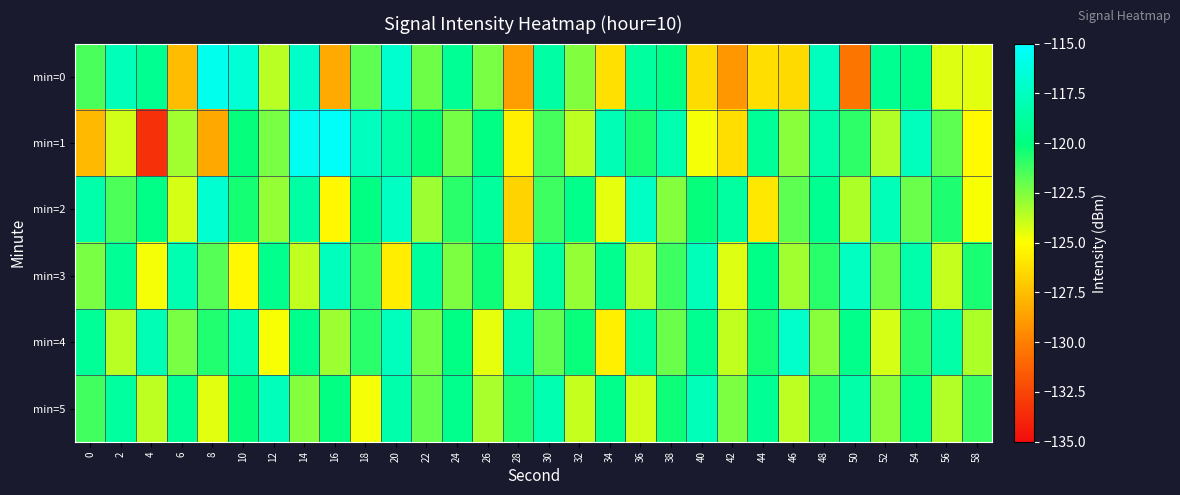

Reading right to left, extract all data points from this chart.

min=0: 58=-124.5	56=-124.3	54=-119.7	52=-119.4	50=-130.4	48=-117.6	46=-126.5	44=-126.3	42=-129.0	40=-126.3	38=-119.7	36=-118.8	34=-126.2	32=-122.5	30=-118.5	28=-128.8	26=-122.4	24=-119.2	22=-122.2	20=-116.9	18=-121.8	16=-128.3	14=-117.1	12=-123.6	10=-116.7	8=-115.7	6=-127.6	4=-119.3	2=-117.8	0=-121.5
min=1: 58=-125.2	56=-121.8	54=-117.6	52=-123.5	50=-120.9	48=-118.4	46=-122.7	44=-119.1	42=-126.3	40=-124.8	38=-118.2	36=-120.5	34=-117.9	32=-123.7	30=-121.4	28=-125.6	26=-119.8	24=-122.3	22=-120.1	20=-118.5	18=-117.5	16=-115.3	14=-115.6	12=-122.4	10=-120.1	8=-128.4	6=-123.2	4=-133.4	2=-124.1	0=-127.7
min=2: 58=-124.9	56=-120.6	54=-122.1	52=-117.8	50=-123.4	48=-119.3	46=-121.8	44=-125.9	42=-118.7	40=-120.1	38=-122.6	36=-117.3	34=-124.5	32=-119.6	30=-121.2	28=-126.7	26=-118.9	24=-120.8	22=-123.1	20=-117.4	18=-119.9	16=-125.3	14=-118.6	12=-122.9	10=-120.4	8=-116.8	6=-124.2	4=-119.7	2=-121.5	0=-118.3
min=3: 58=-120.5	56=-123.9	54=-118.3	52=-122.1	50=-117.5	48=-120.8	46=-123.2	44=-119.7	42=-124.3	40=-117.8	38=-121.2	36=-123.6	34=-119.4	32=-122.9	30=-118.7	28=-124.1	26=-120.3	24=-122.5	22=-118.9	20=-125.7	18=-121.1	16=-117.6	14=-123.8	12=-119.5	10=-125.3	8=-121.7	6=-118.1	4=-124.8	2=-119.2	0=-122.4
min=4: 58=-123.4	56=-118.5	54=-120.9	52=-124.2	50=-119.6	48=-122.7	46=-117.1	44=-120.4	42=-123.8	40=-119.3	38=-122.1	36=-118.7	34=-125.6	32=-120.2	30=-121.9	28=-118.4	26=-124.5	24=-119.8	22=-122.3	20=-117.6	18=-120.8	16=-123.1	14=-119.5	12=-124.9	10=-118.2	8=-120.7	6=-122.4	4=-117.9	2=-123.6	0=-119.1
min=5: 58=-121.1	56=-123.5	54=-119.3	52=-122.8	50=-118.4	48=-120.9	46=-123.7	44=-119.2	42=-122.5	40=-117.8	38=-120.3	36=-124.1	34=-119.6	32=-123.9	30=-118.1	28=-120.7	26=-123.3	24=-119.5	22=-122.0	20=-118.3	18=-124.8	16=-119.9	14=-122.6	12=-117.7	10=-120.1	8=-124.4	6=-119.2	4=-123.7	2=-118.8	0=-121.3